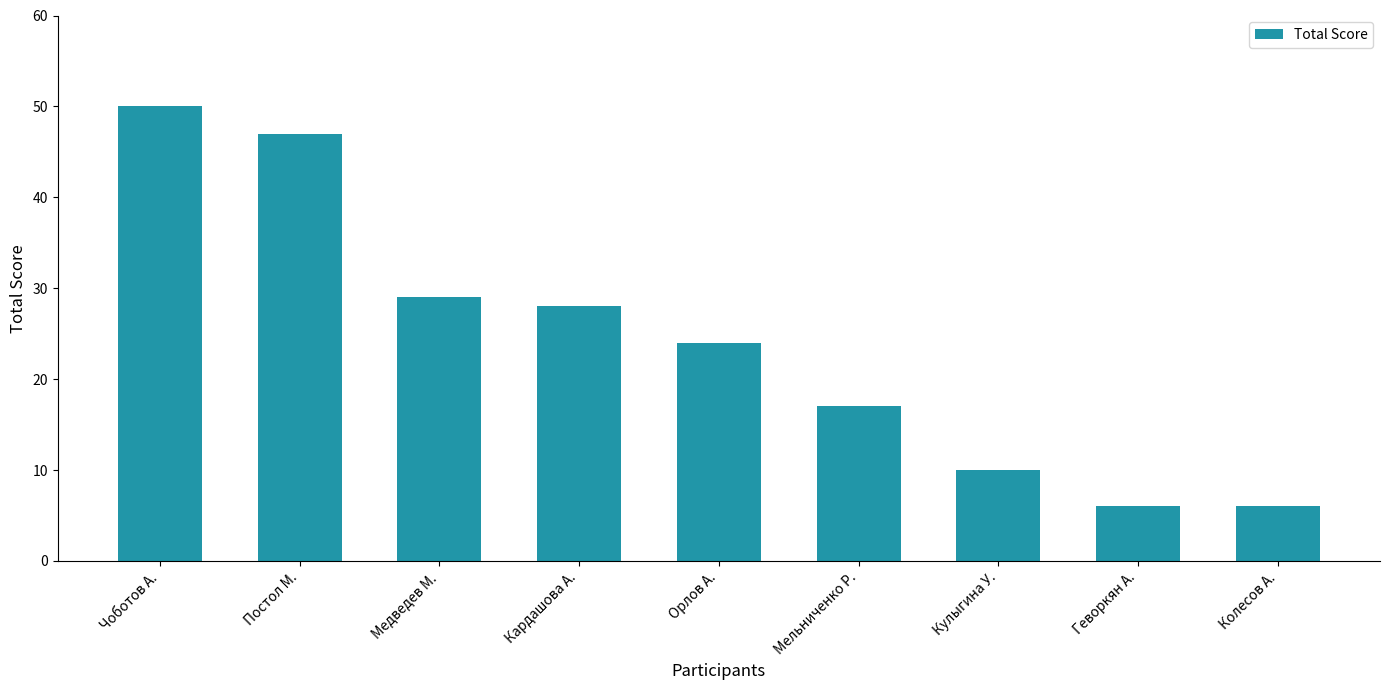

What is the sum of all values?

217